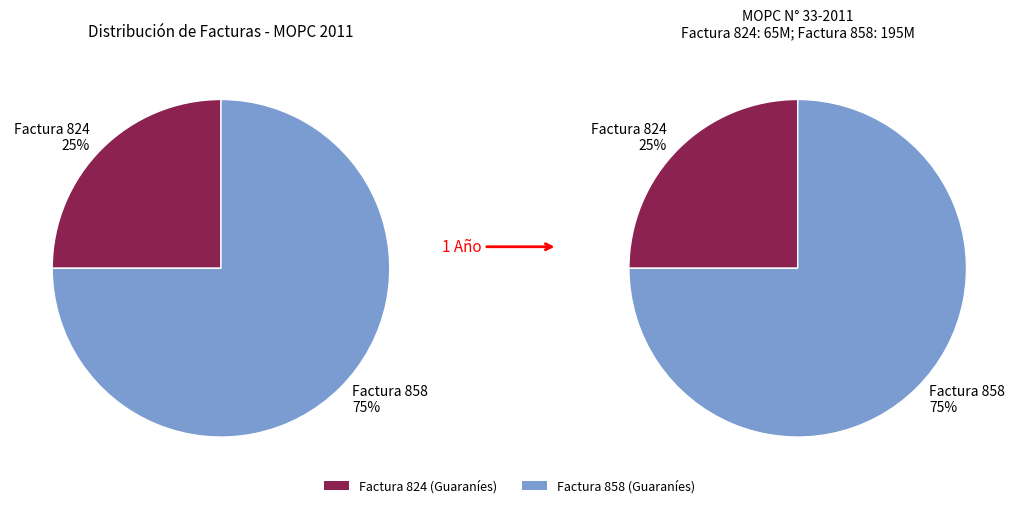

To the nearest percent, what is the average slice percentage?

50%